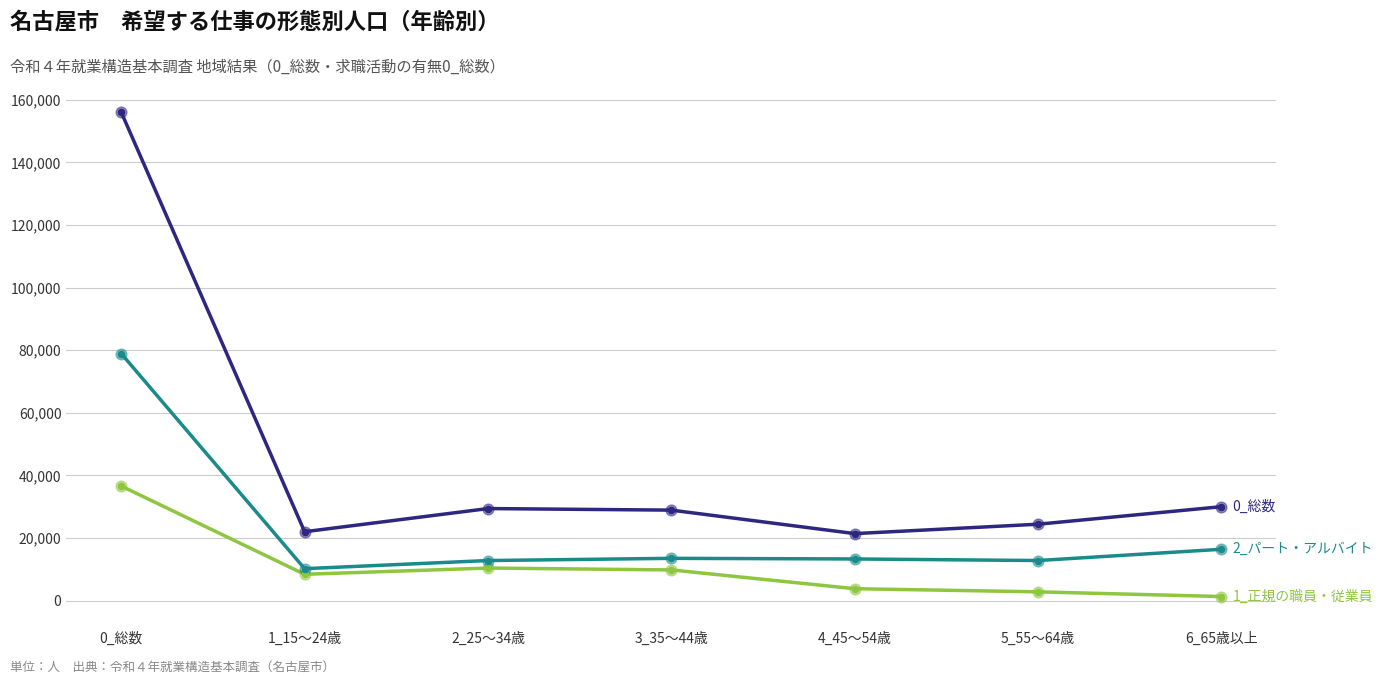

Which category has the highest value across all series?

0_総数